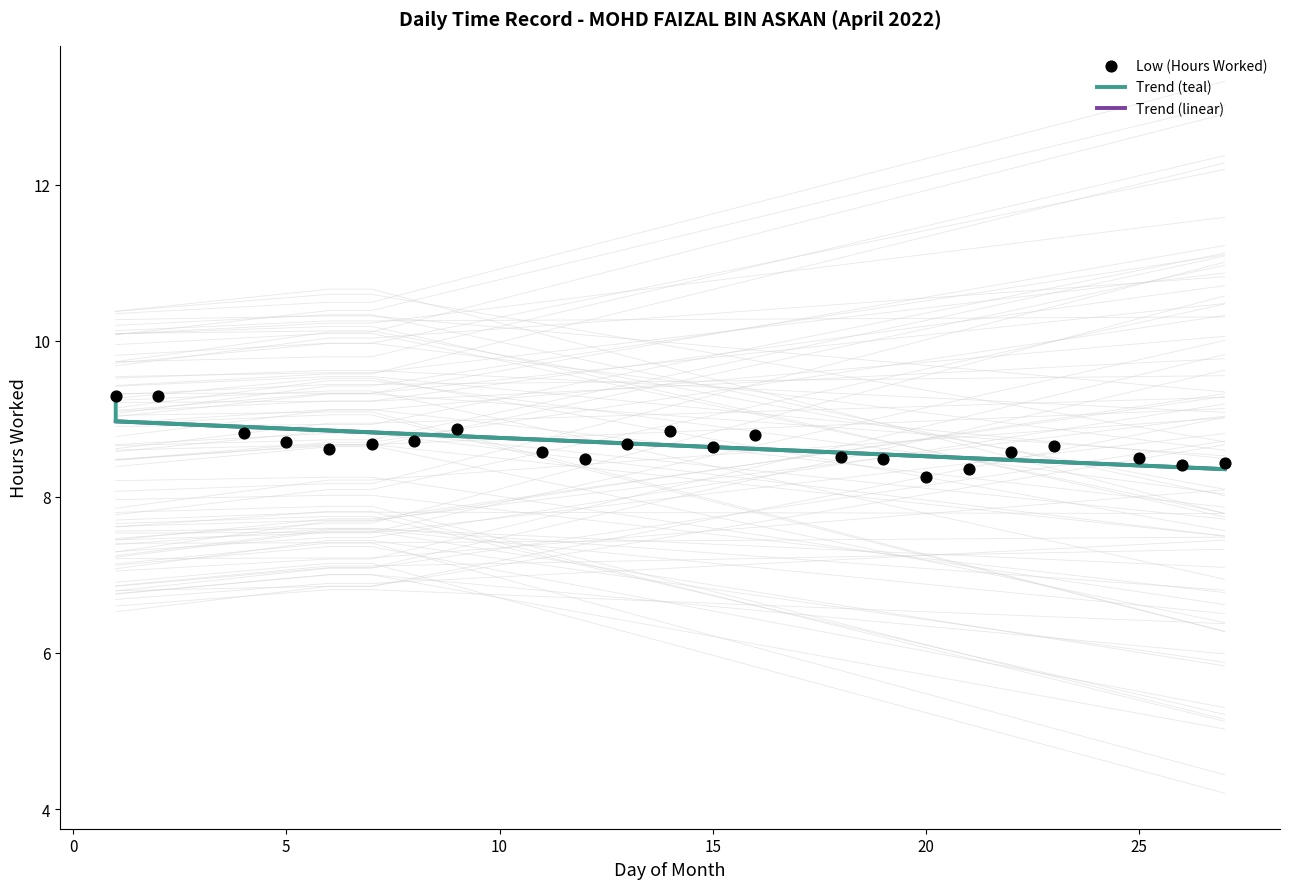

Between 5 and 21, which is larger?

5